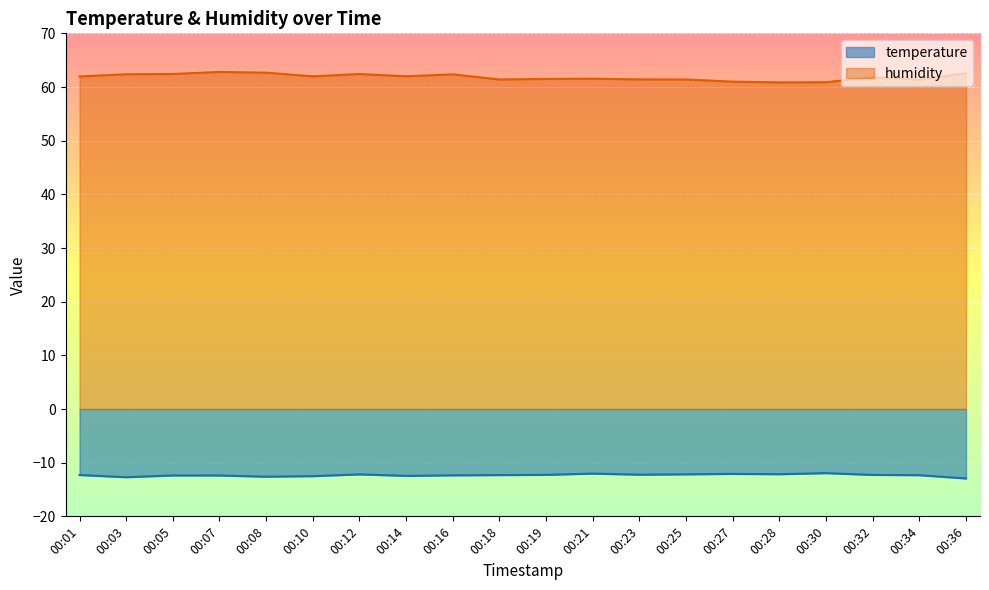

The temperature series shows -6.8 at 00:14. True or false?

False